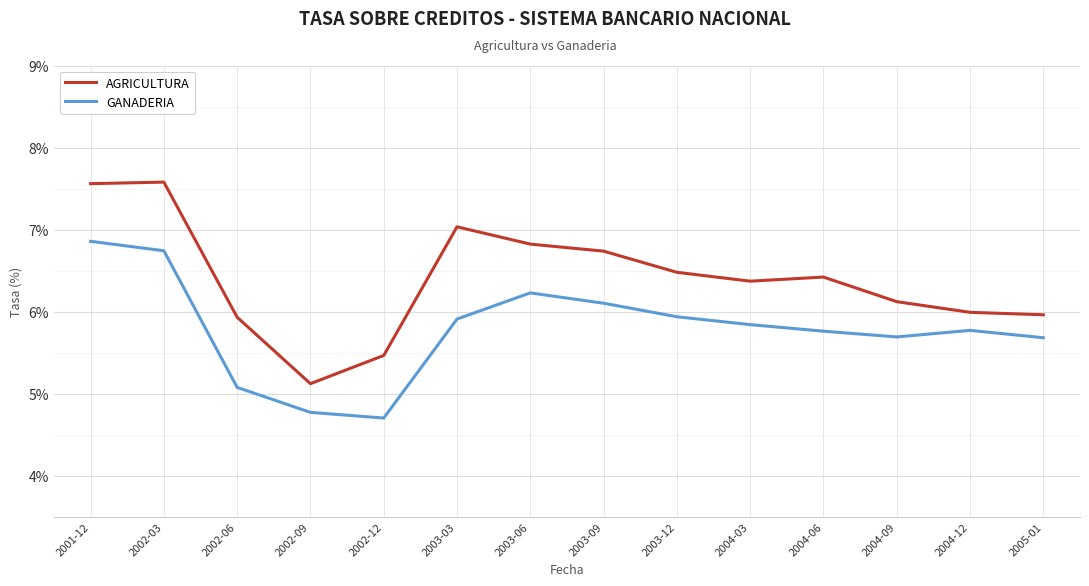

What is the difference between the highest and lowest values at 2004-06?

0.7